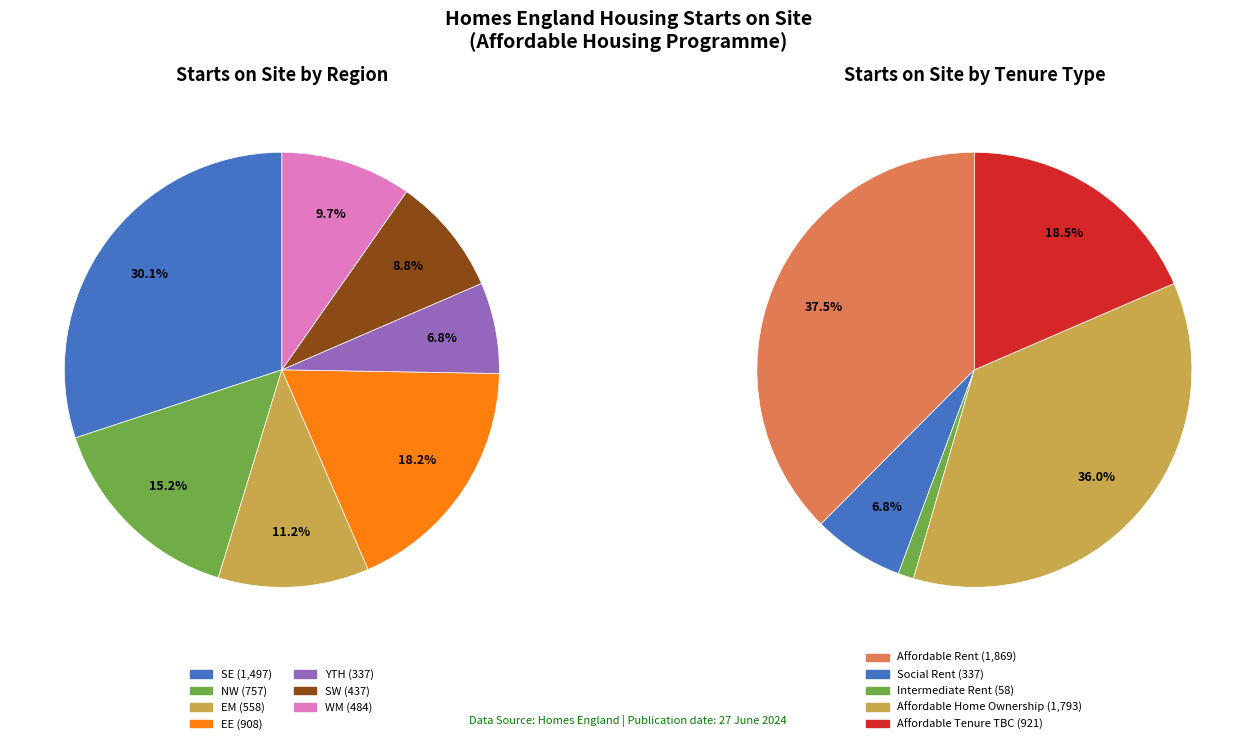

Is it true that SW is 8% of the pie?

False